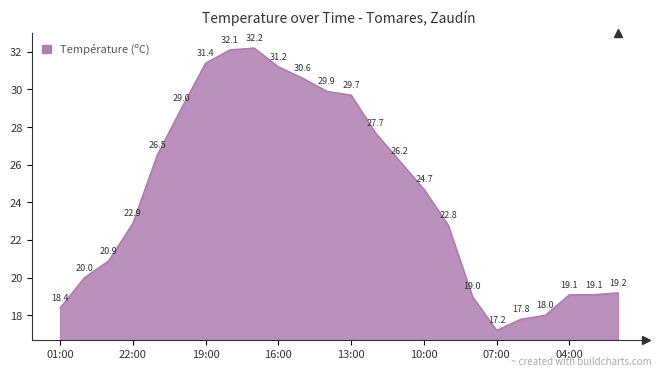

What is the maximum value shown in the chart?

32.2